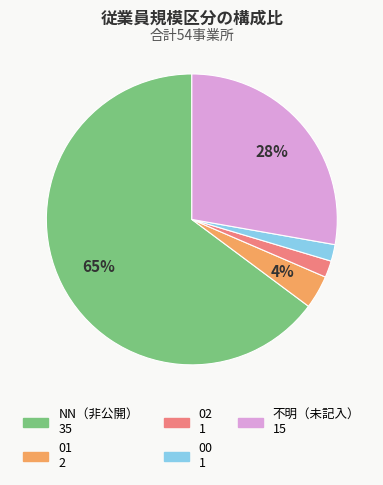

Is there any slice that represents more than half of the pie?

Yes